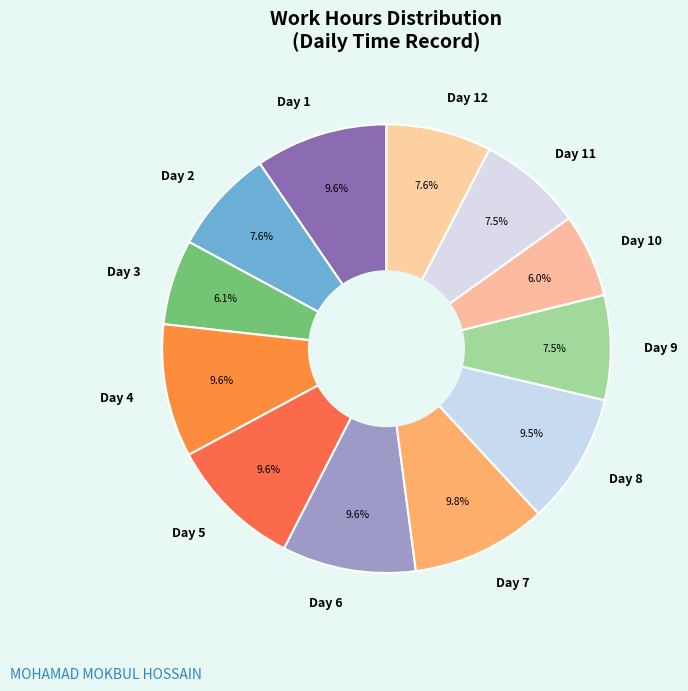

Is Day 6 the majority of the pie?

No